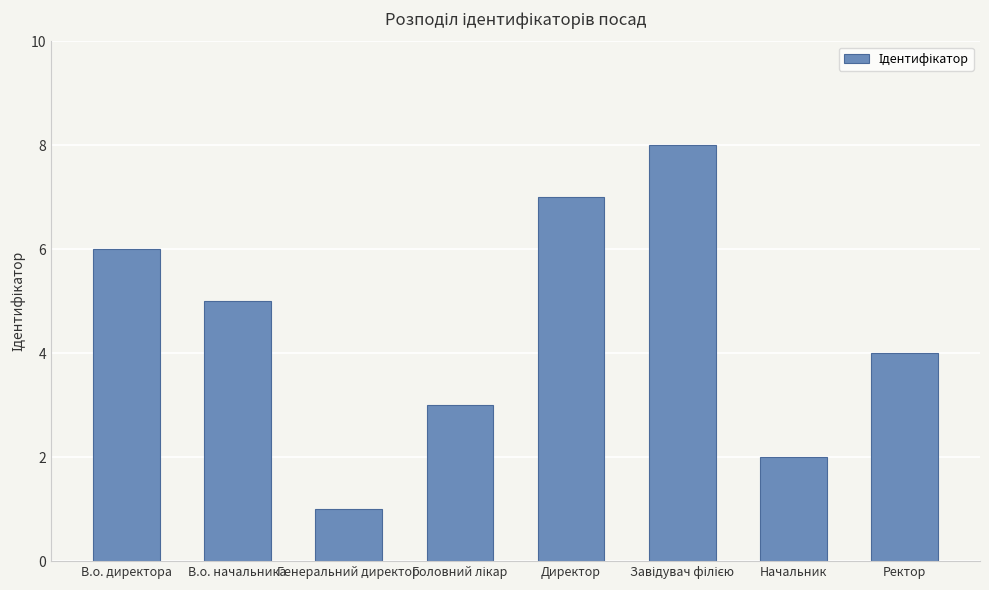

The value at В.о. начальника is 9. True or false?

False